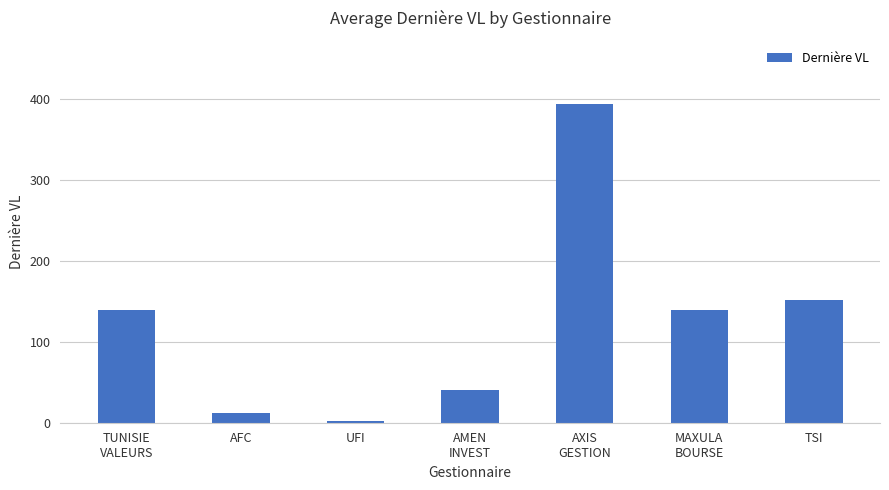

The chart shows a value of 12.5 at AFC. True or false?

True